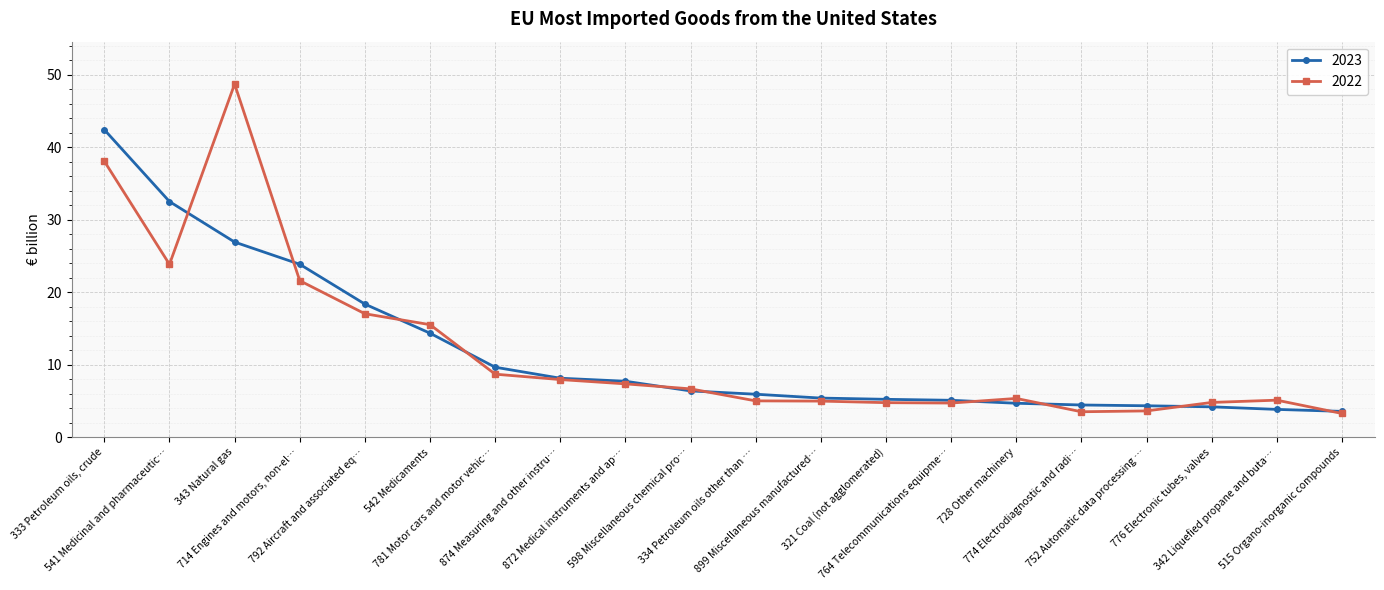

What is the smallest value displayed?

3.3